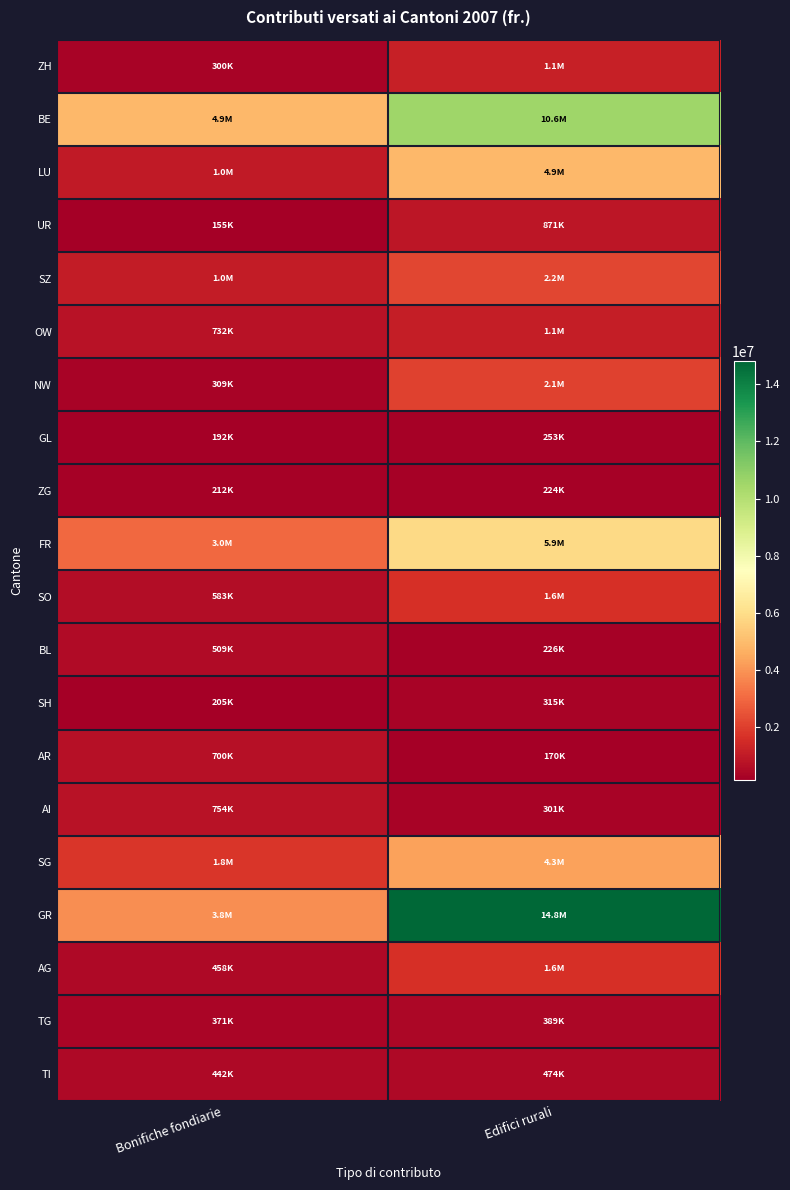

Which series has the largest total across all categories?

GR